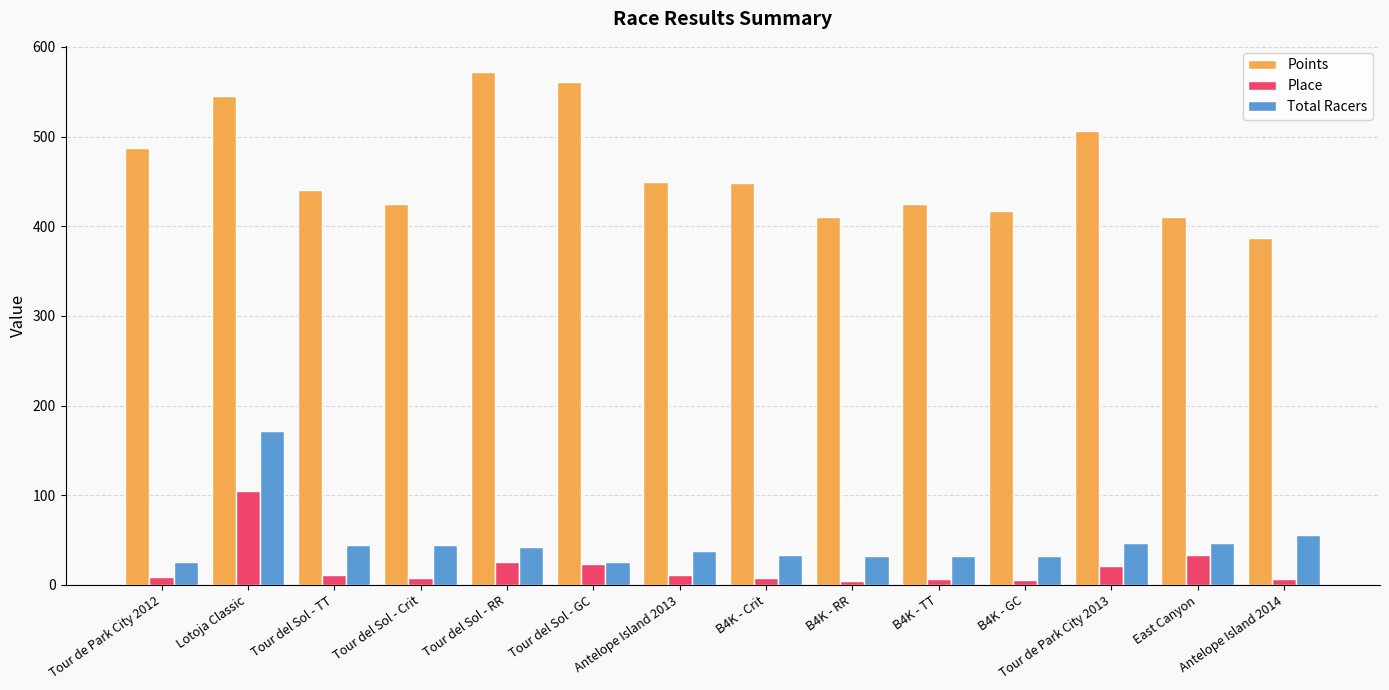

Which series has the widest spread of values?

Points